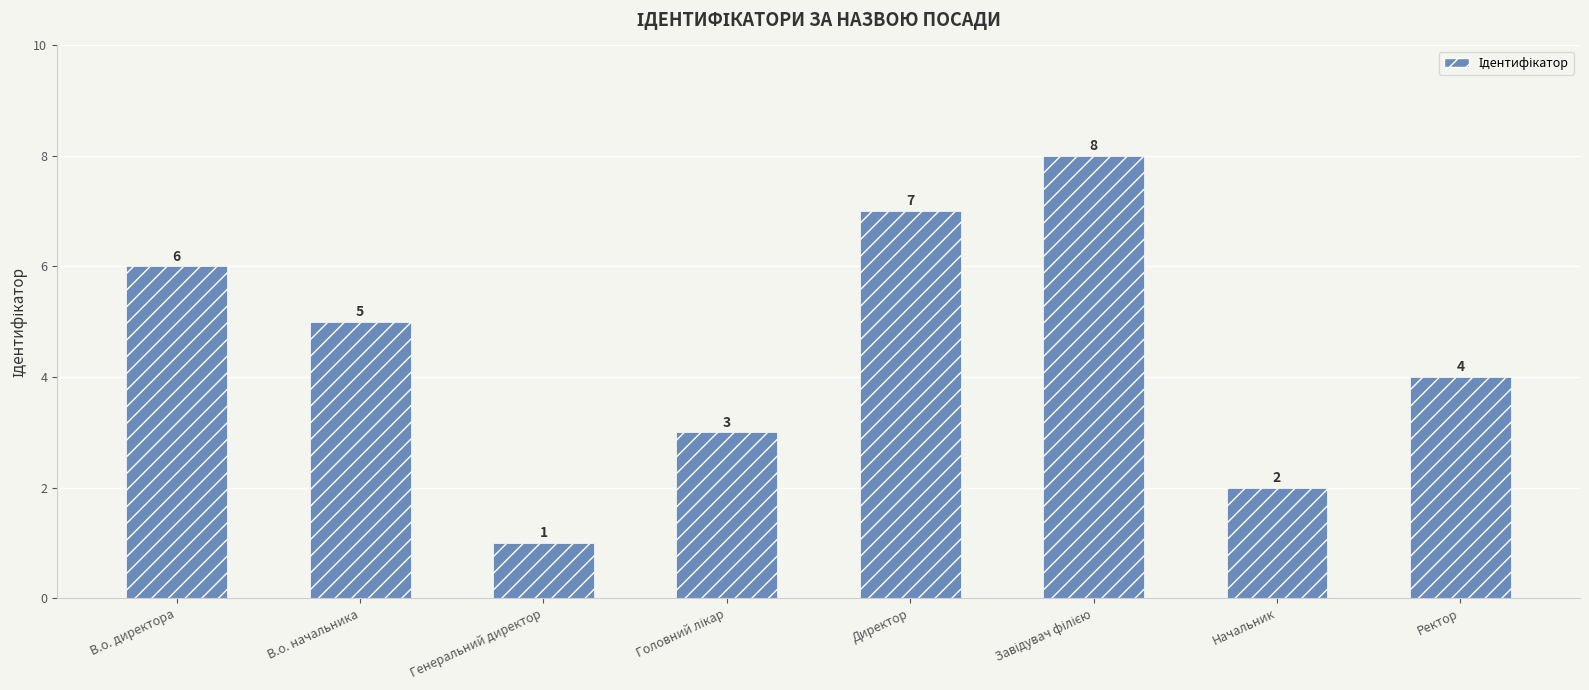

Reading left to right, extract all data points from this chart.

6	5	1	3	7	8	2	4